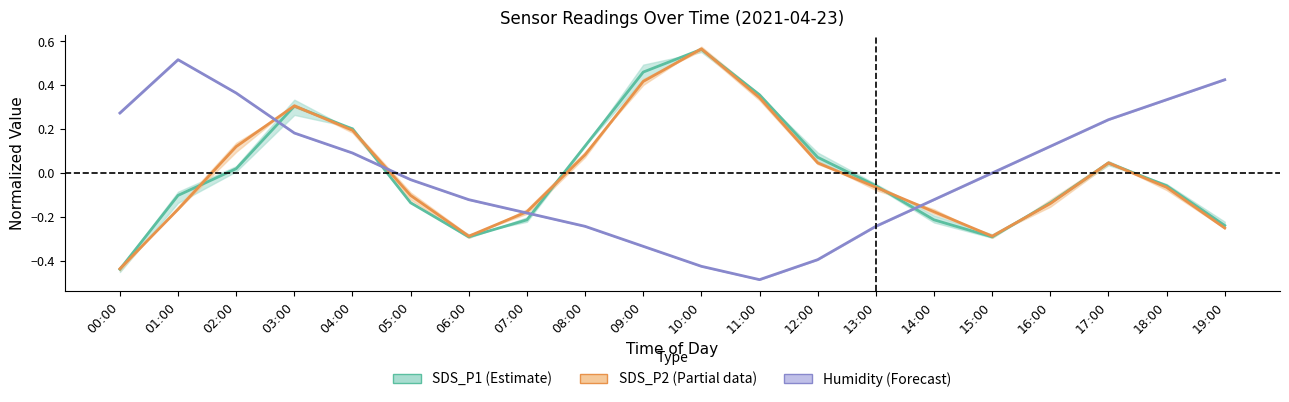

Which series has the largest range (max minus min)?

SDS_P1 (Estimate)